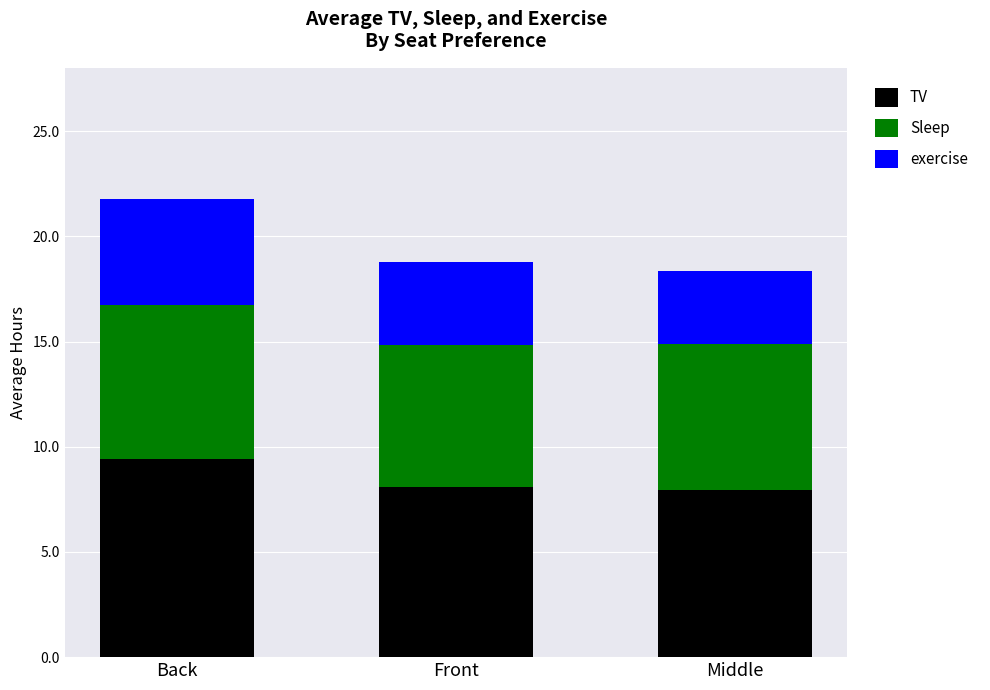

What is the highest value of the TV series?

9.4